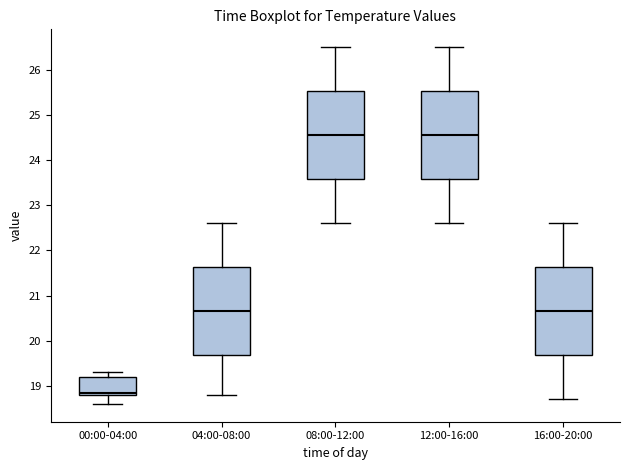

Where does the upper whisker of the box for 00:00-04:00 end on the y-axis? The values are not printed on the chart, so give them approximately, as read against the axis.

19.3